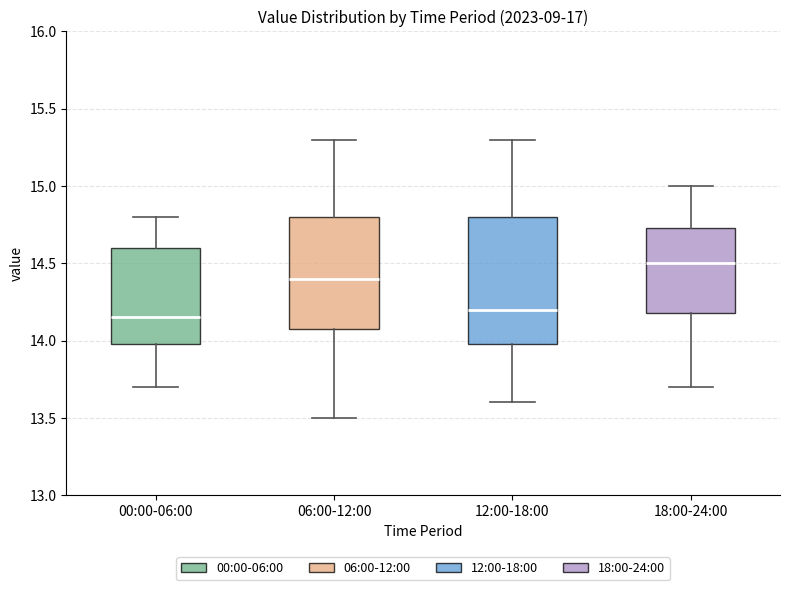

Which box's median line is the lowest?

00:00-06:00